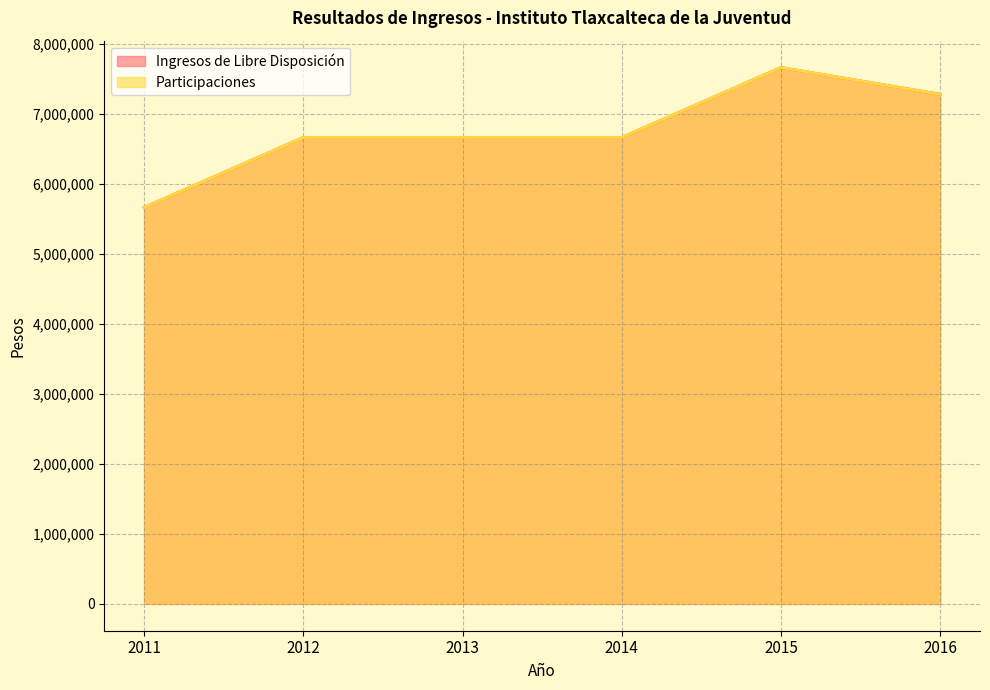

Count the number of categories in the chart.

6